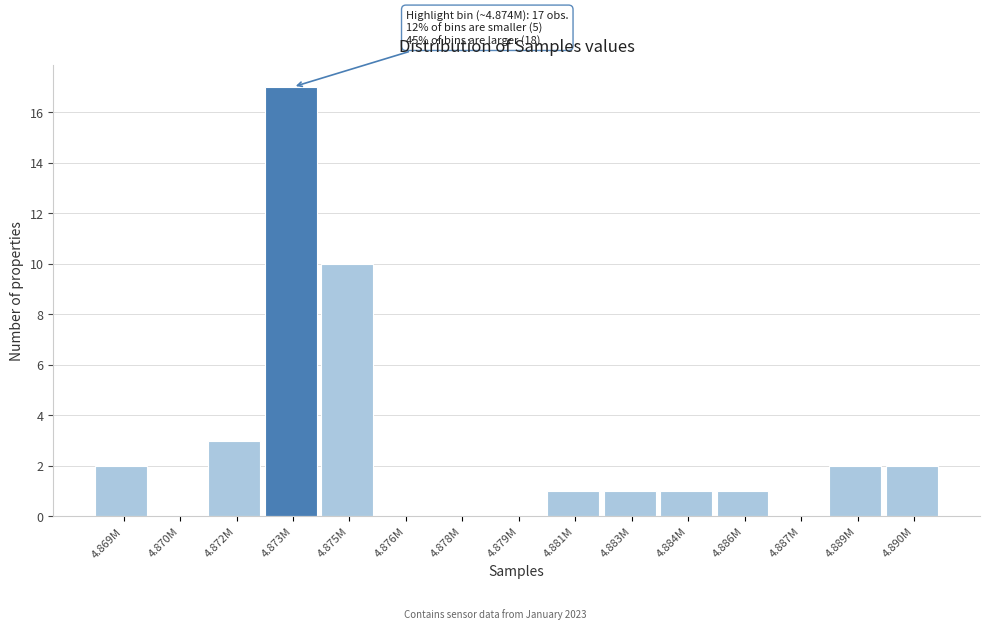

Reading left to right, list all the values displayed in this chart.

4.869M=2	4.870M=0	4.872M=3	4.873M=17	4.875M=10	4.876M=0	4.878M=0	4.879M=0	4.881M=1	4.883M=1	4.884M=1	4.886M=1	4.887M=0	4.889M=2	4.890M=2